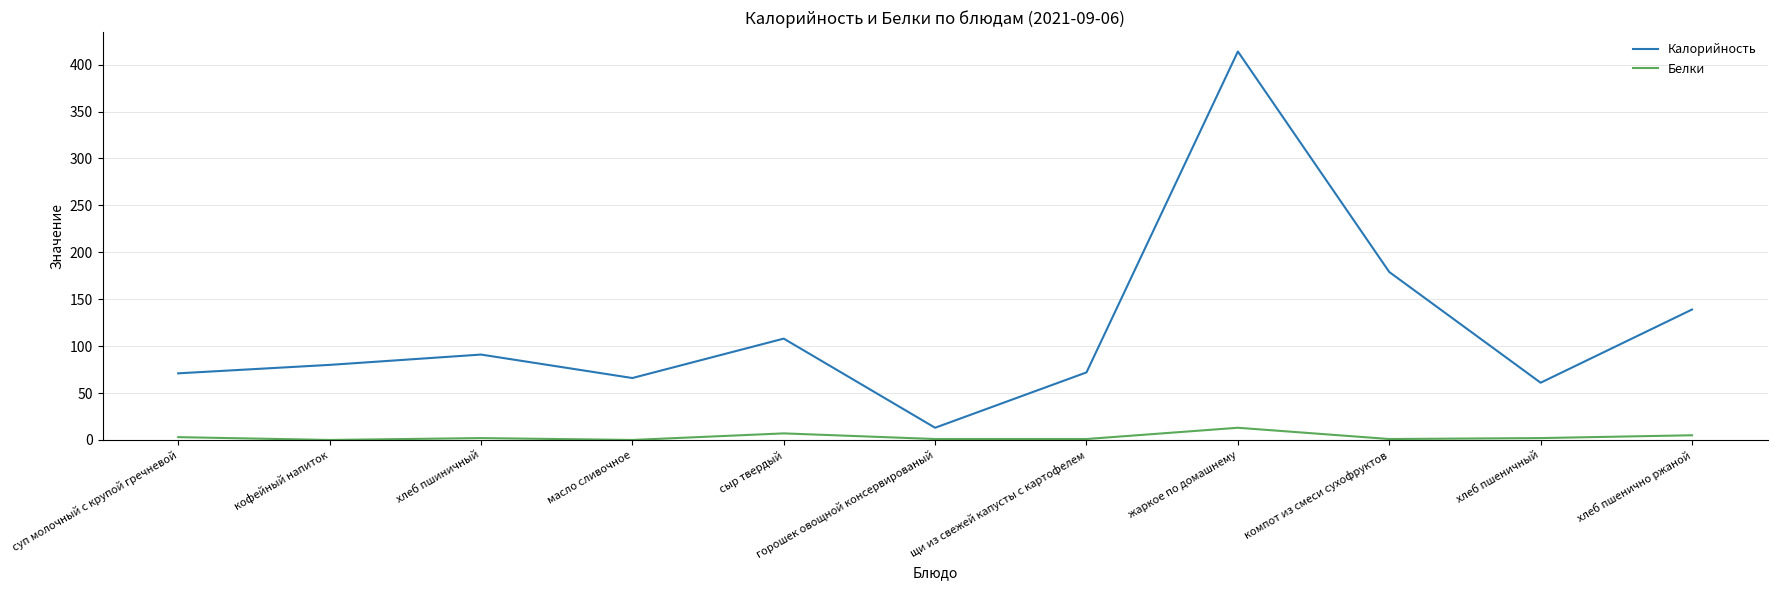

What is the sum of all Калорийность values?

1294